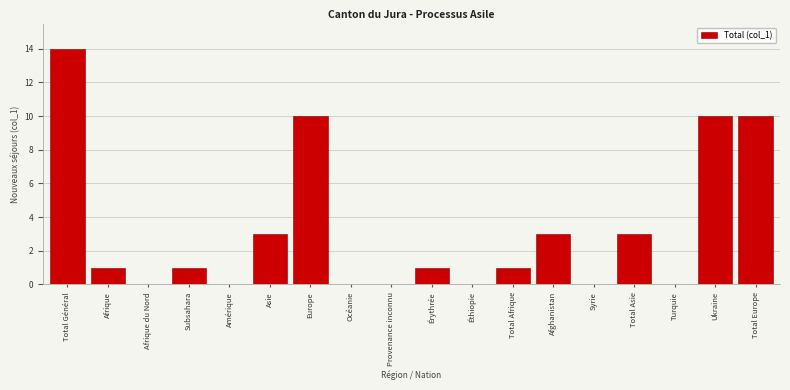

Reading left to right, what are all the values shown in this chart?

Total Général=14	Afrique=1	Afrique du Nord=0	Subsahara=1	Amérique=0	Asie=3	Europe=10	Océanie=0	Provenance inconnu=0	Érythrée=1	Éthiopie=0	Total Afrique=1	Afghanistan=3	Syrie=0	Total Asie=3	Turquie=0	Ukraine=10	Total Europe=10